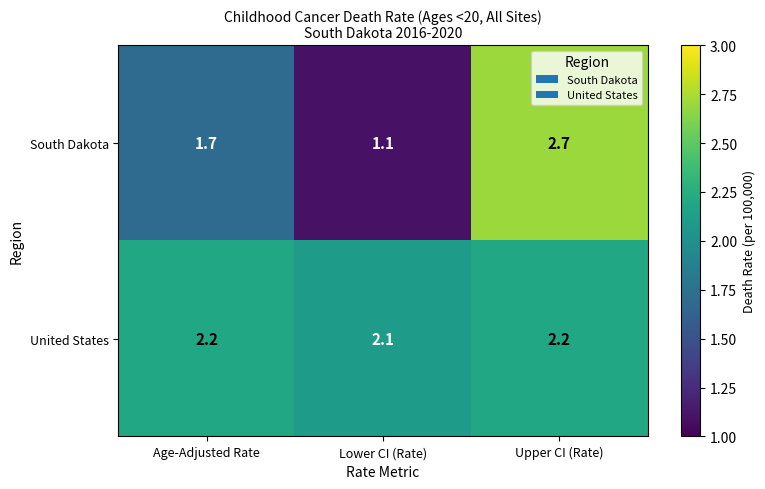

The value of South Dakota at Lower CI (Rate) is 1.1. True or false?

True